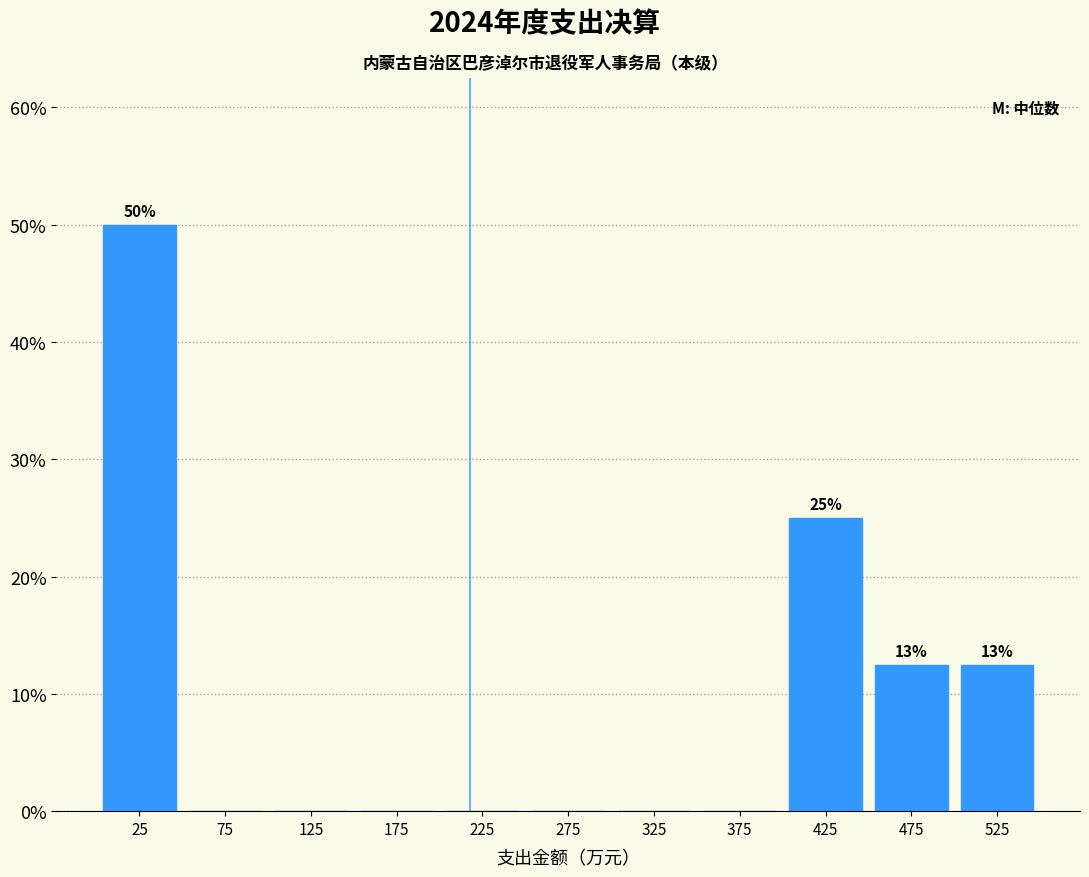

Which range on the x-axis has the tallest bar?

0 to 50